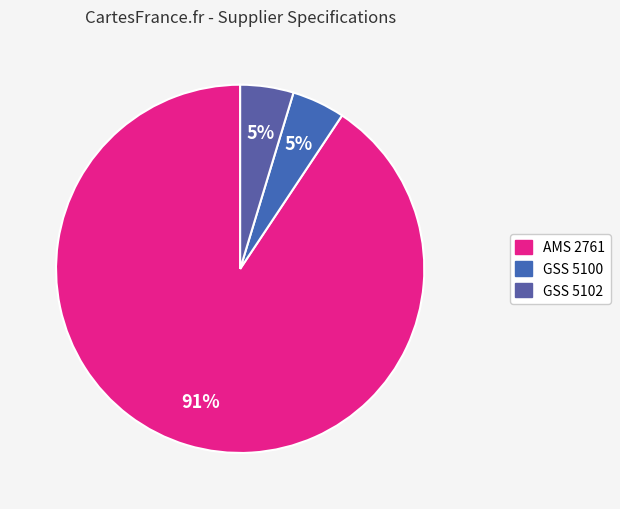

To the nearest percent, what is the average slice percentage?

33%